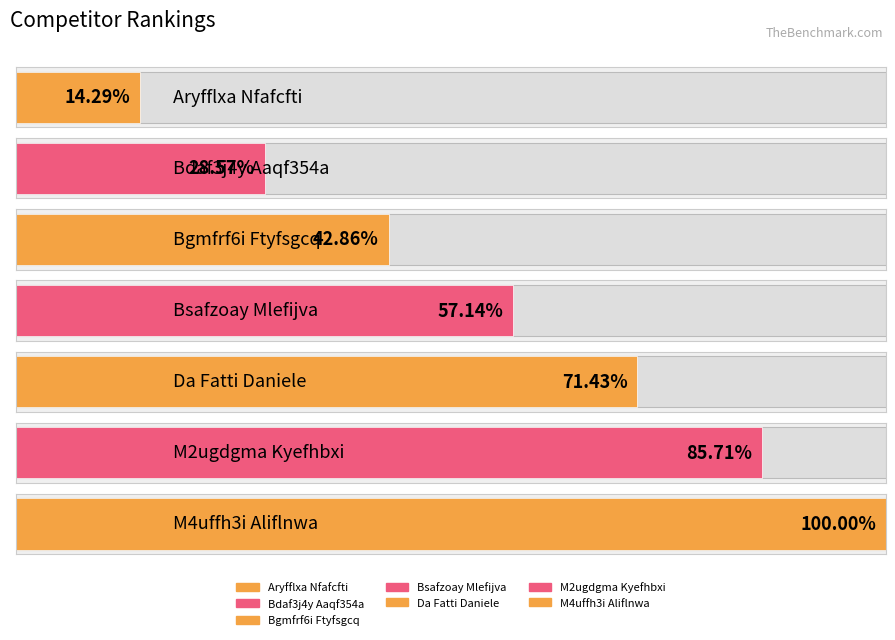

What is the ratio of the value at Da Fatti Daniele to the value at Bgmfrf6i Ftyfsgcq?

1.7